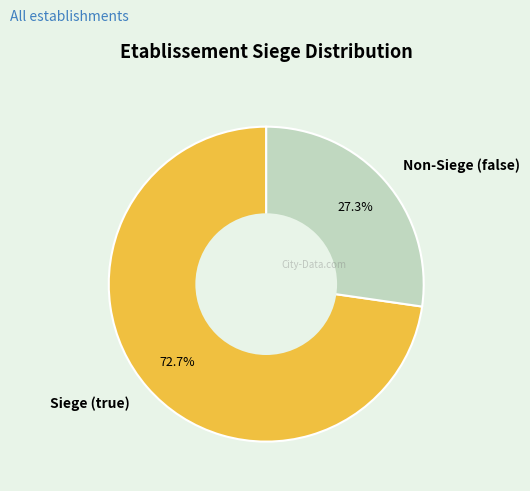

To the nearest percent, what is the average slice percentage?

50%